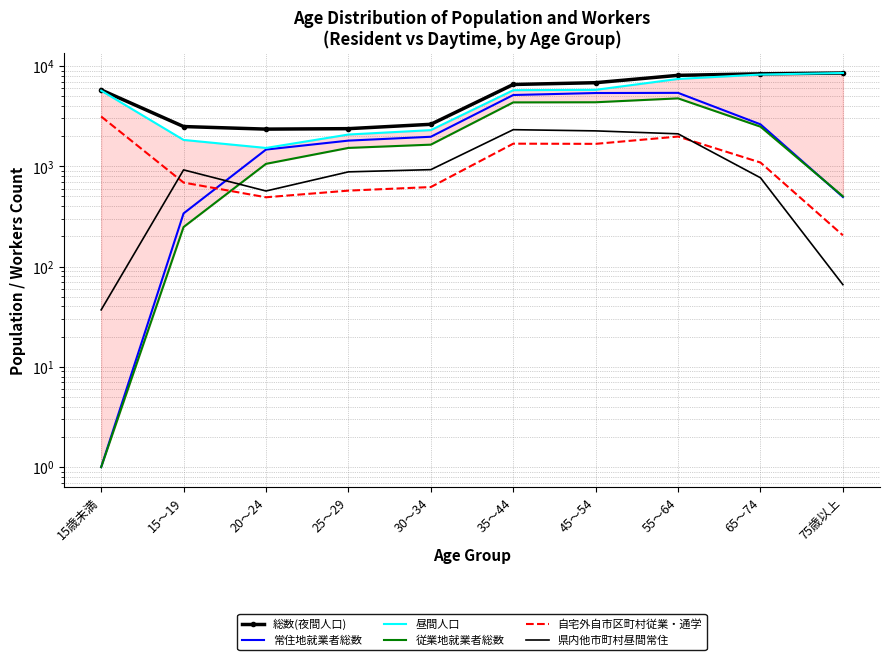

At which label does 自宅外自市区町村従業・通学 reach its peak?

15歳未満